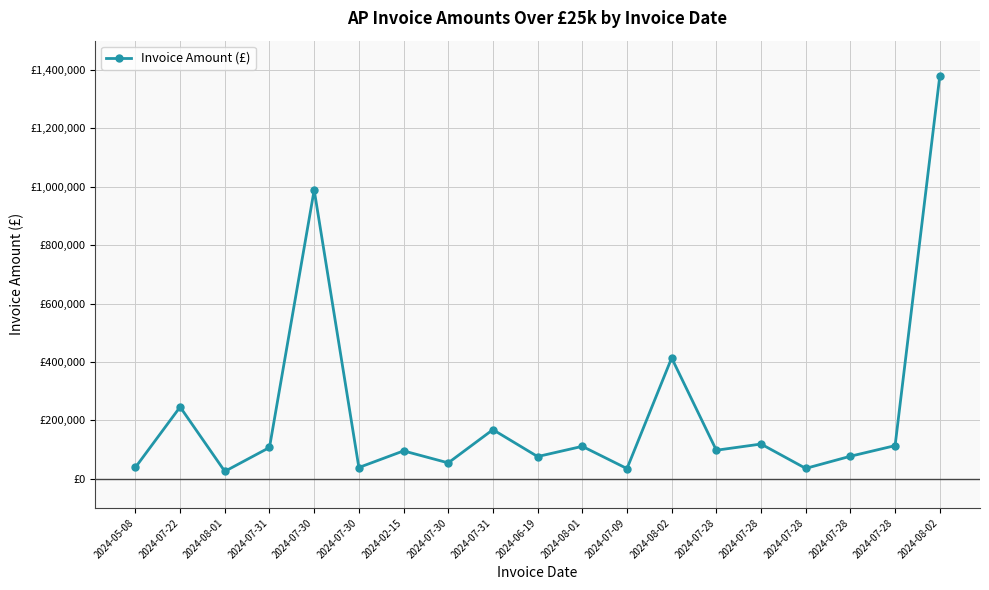

At which category does the chart reach its minimum across all series?

2024-08-01